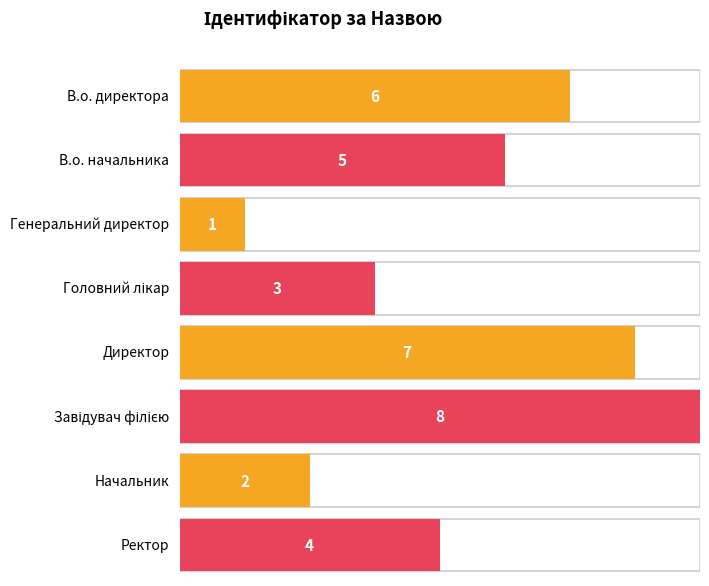

Rank the categories by value from highest to lowest.

Завідувач філією, Директор, В.о. директора, В.о. начальника, Ректор, Головний лікар, Начальник, Генеральний директор